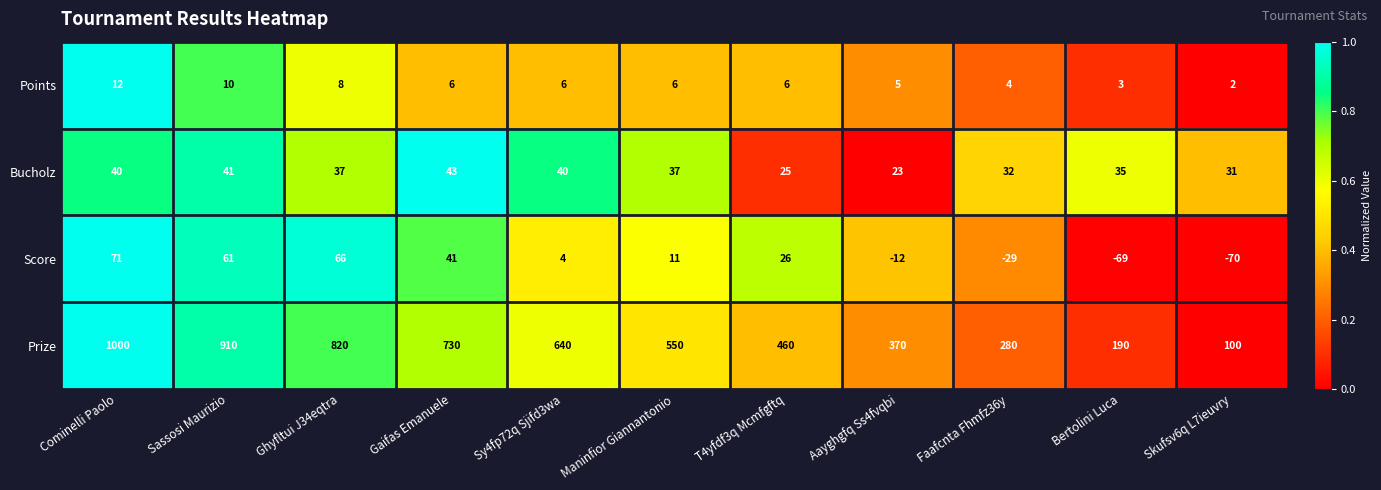

Rank the series at Ghyfltui J34eqtra from lowest to highest value.

Points, Bucholz, Score, Prize